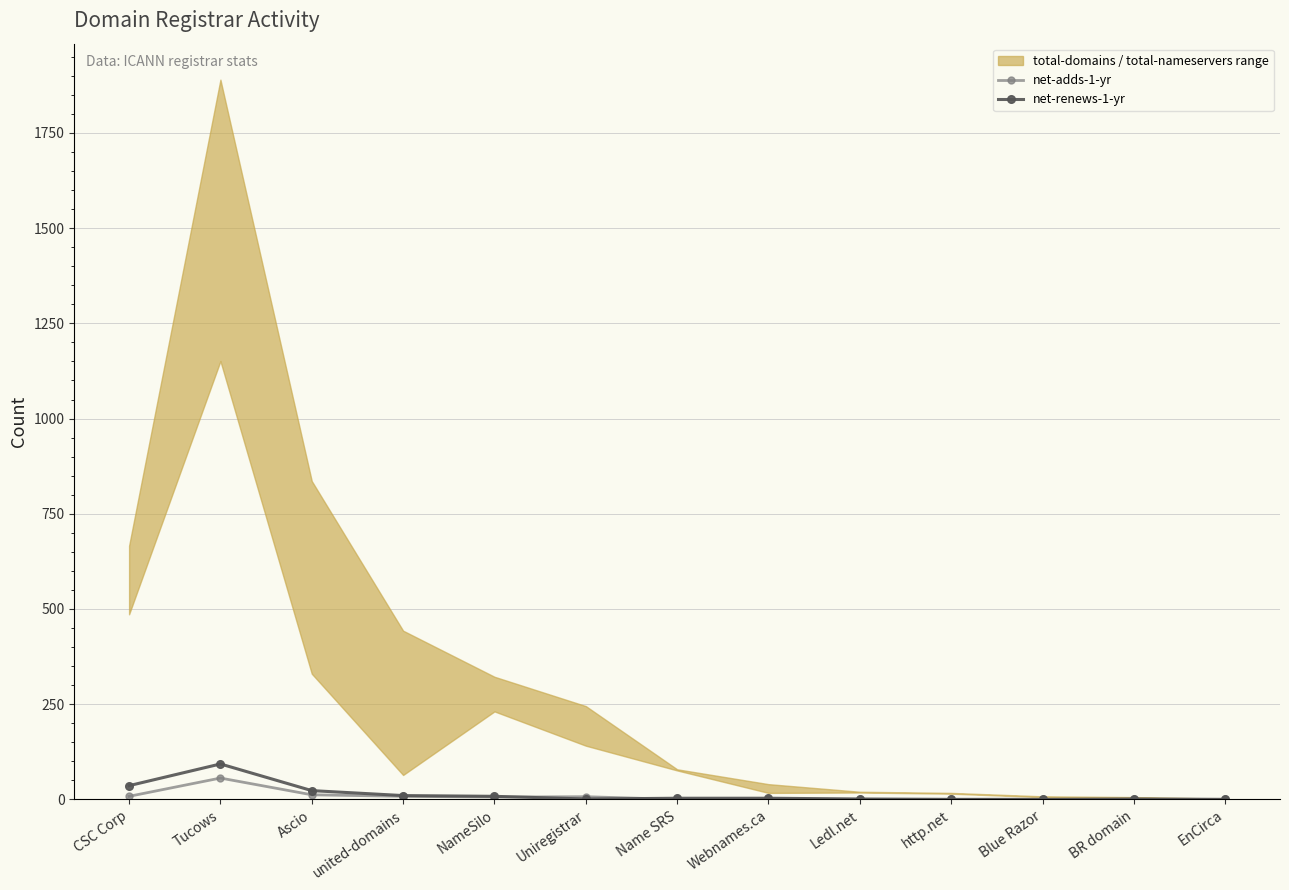

What is the highest value of the net-renews-1-yr series?

93